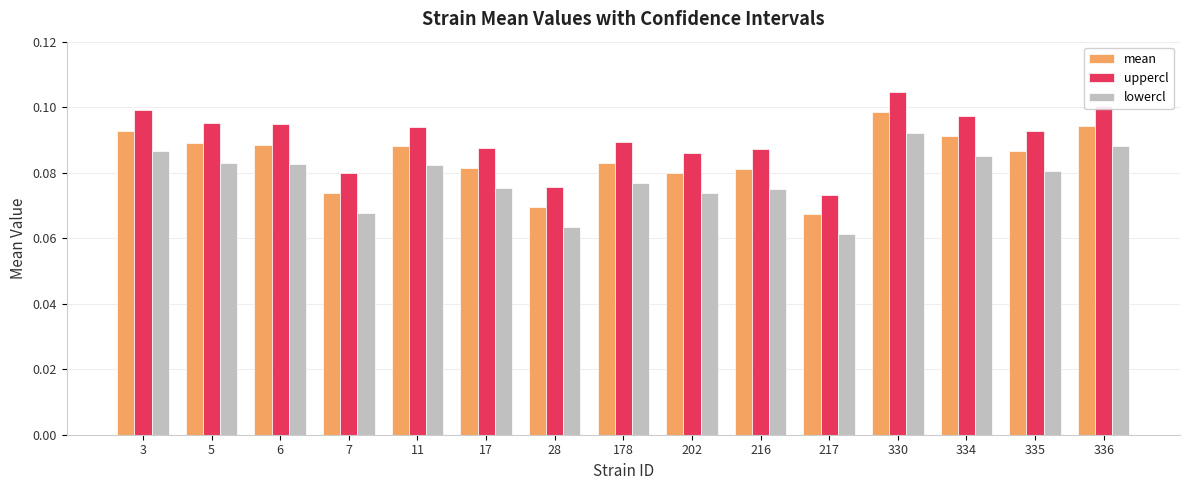

What is the total value across all series at 3?

0.3